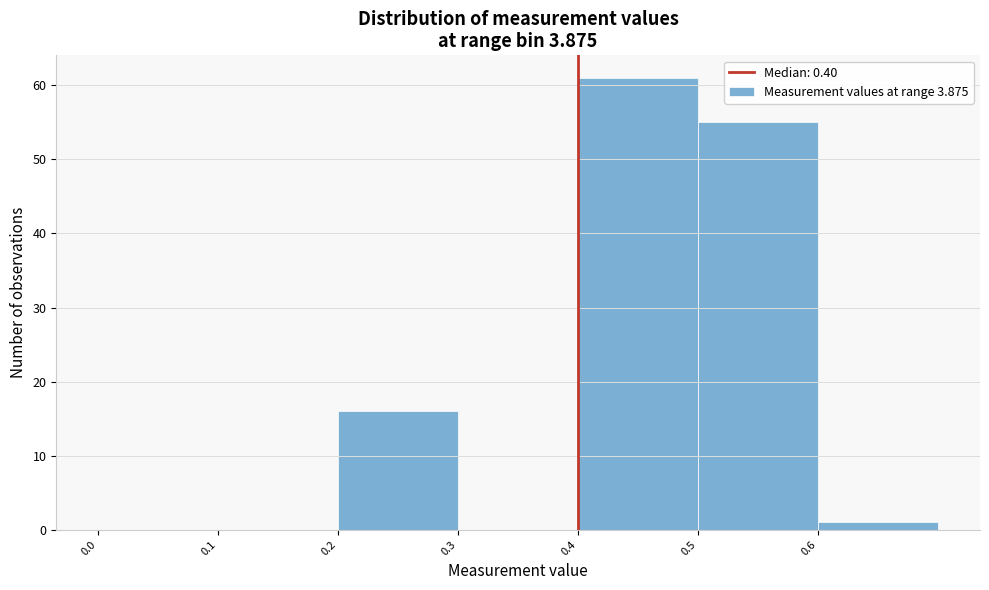

How tall is the bar that spans 0.2 to 0.3 on the x-axis? The values are not printed on the chart, so give them approximately, as read against the axis.

16